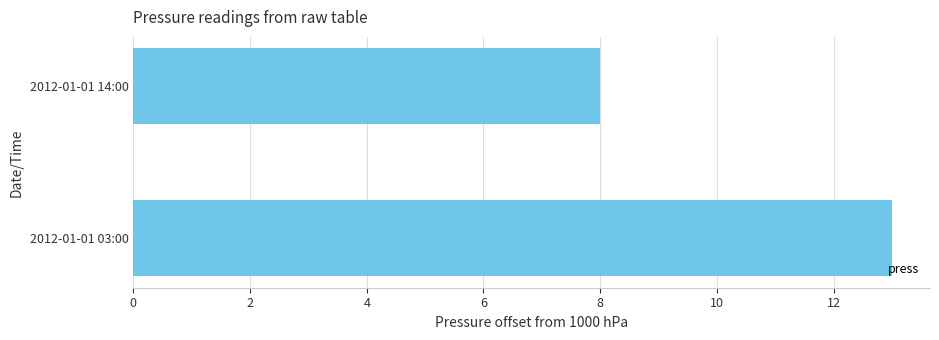

Is it true that the value at 2012-01-01 14:00 is 8?

True